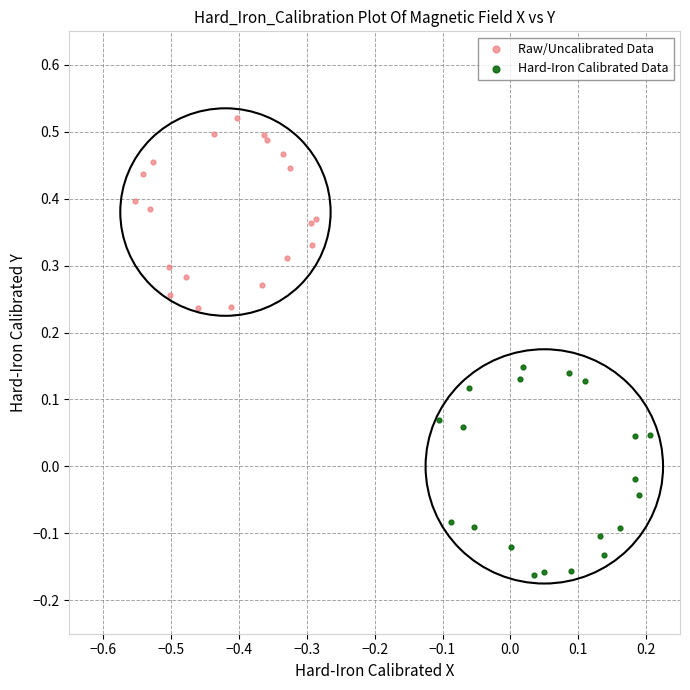

Which series reaches the minimum Y coordinate?

Hard-Iron Calibrated Data